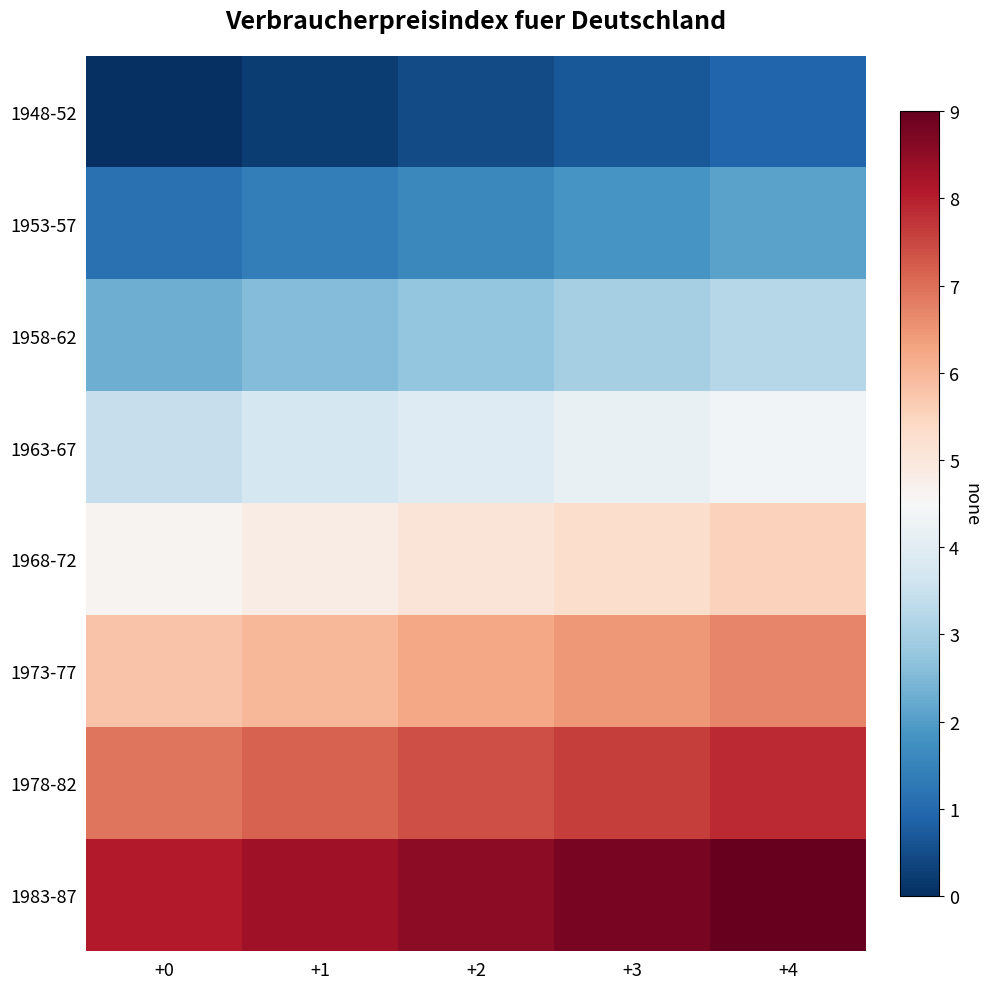

Reading left to right, extract all data points from this chart.

1948-52: +0=0.0	+1=0.2	+2=0.5	+3=0.7	+4=0.9
1953-57: +0=1.2	+1=1.4	+2=1.6	+3=1.8	+4=2.1
1958-62: +0=2.3	+1=2.5	+2=2.8	+3=3.0	+4=3.2
1963-67: +0=3.5	+1=3.7	+2=3.9	+3=4.2	+4=4.4
1968-72: +0=4.6	+1=4.8	+2=5.1	+3=5.3	+4=5.5
1973-77: +0=5.8	+1=6.0	+2=6.2	+3=6.5	+4=6.7
1978-82: +0=6.9	+1=7.2	+2=7.4	+3=7.6	+4=7.8
1983-87: +0=8.1	+1=8.3	+2=8.5	+3=8.8	+4=9.0